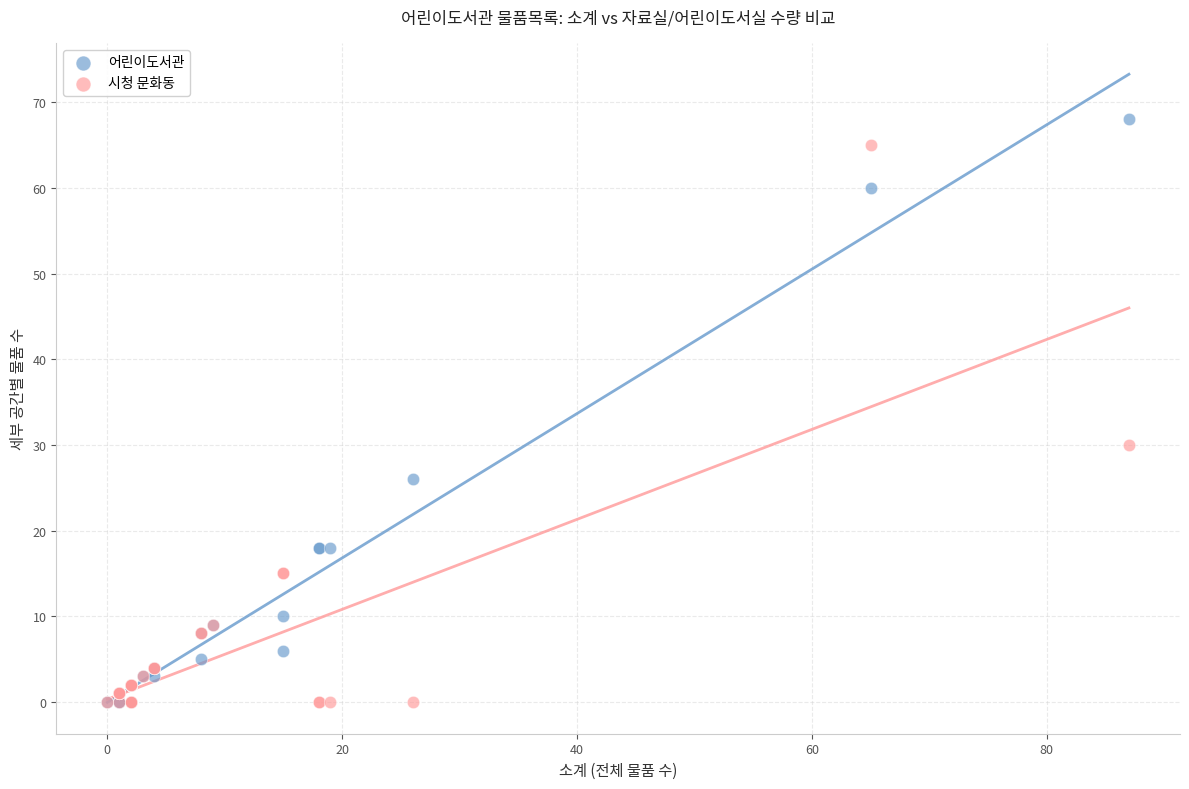

In the 시청 문화동 series, what Y value is closest to 32?

30